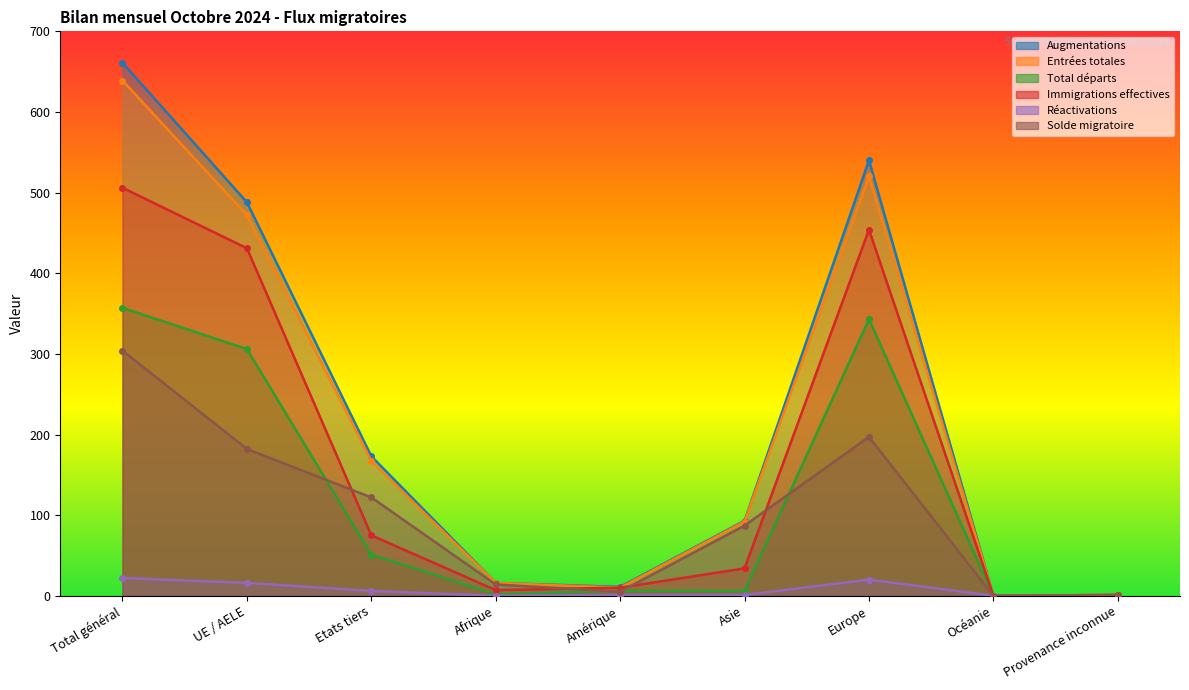

What is the label of the 8th point from the left?

Océanie